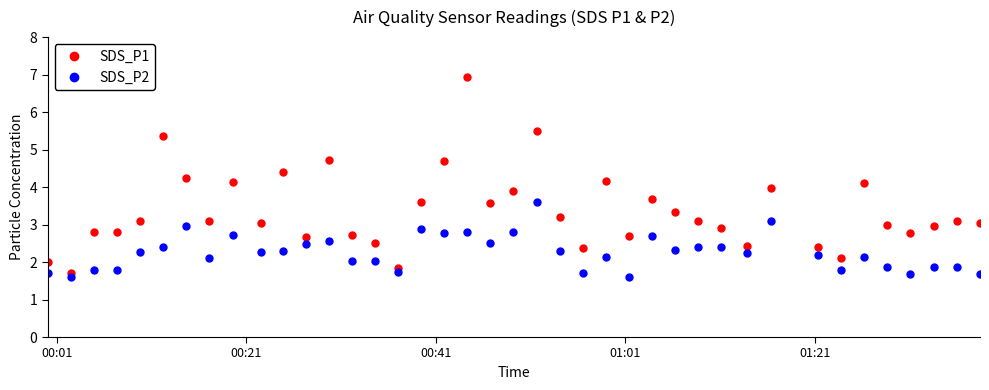

What is the minimum value shown in the chart?

1.6